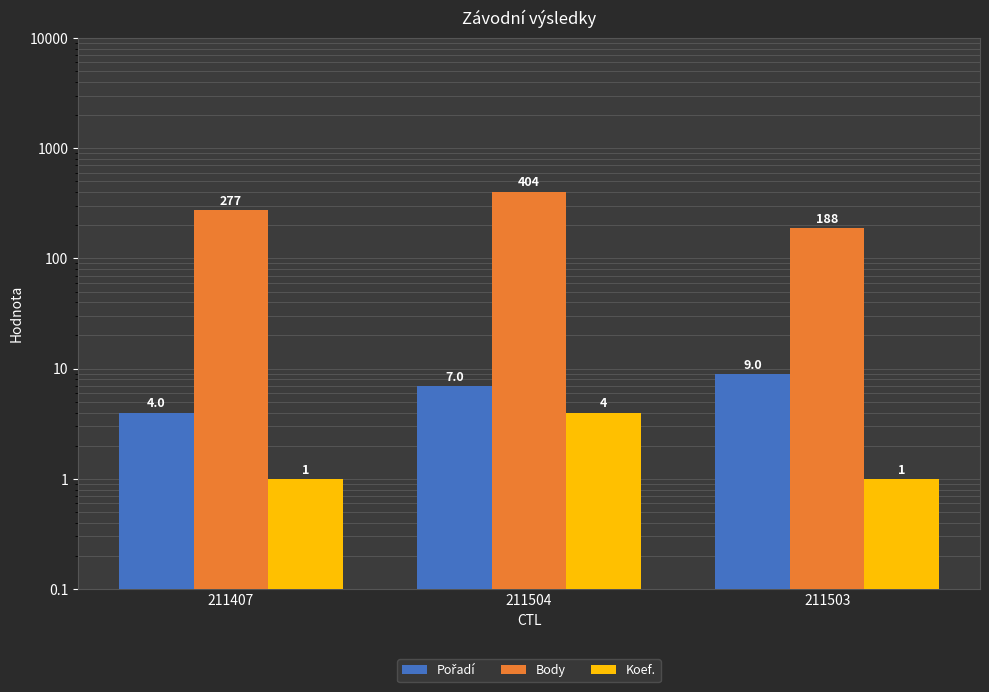

What are all the series names shown in the legend?

Pořadí, Body, Koef.